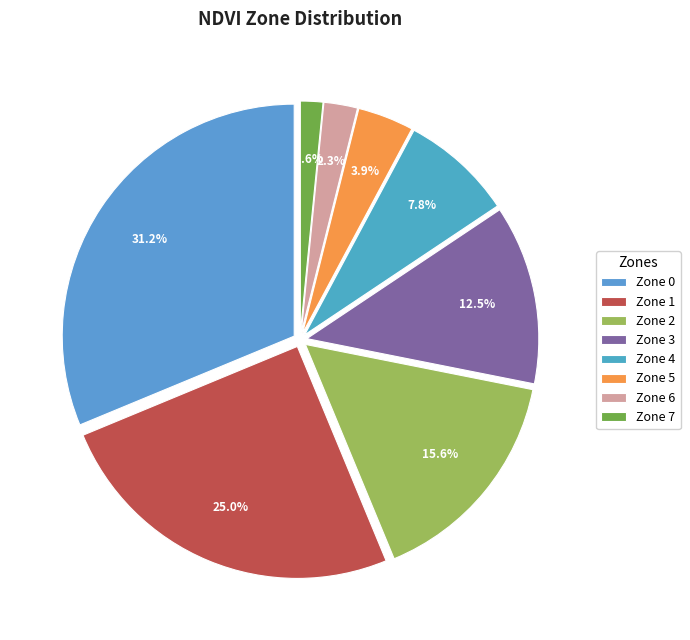

What portion of the pie excludes Zone 7?

98.4%